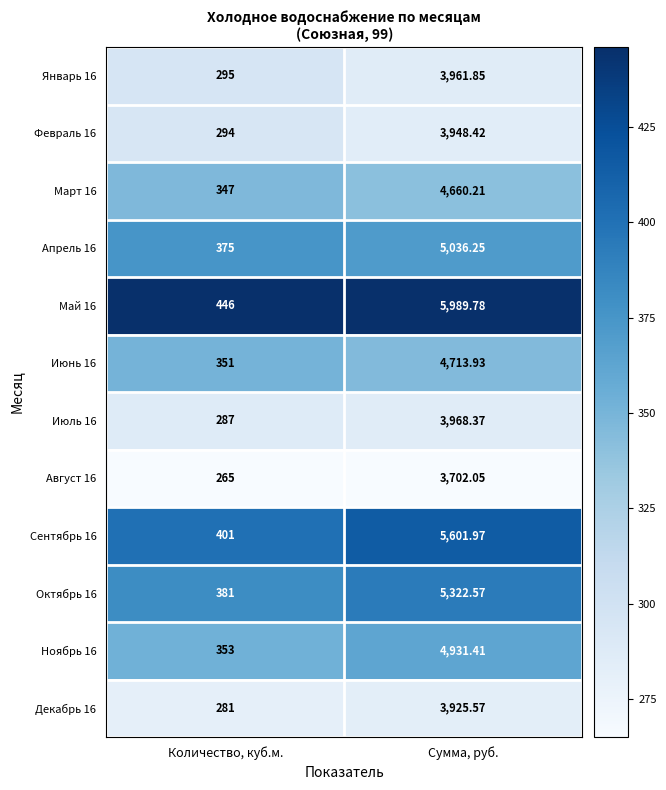

At which label does Сентябрь 16 first exceed 5601?

Сумма, руб.